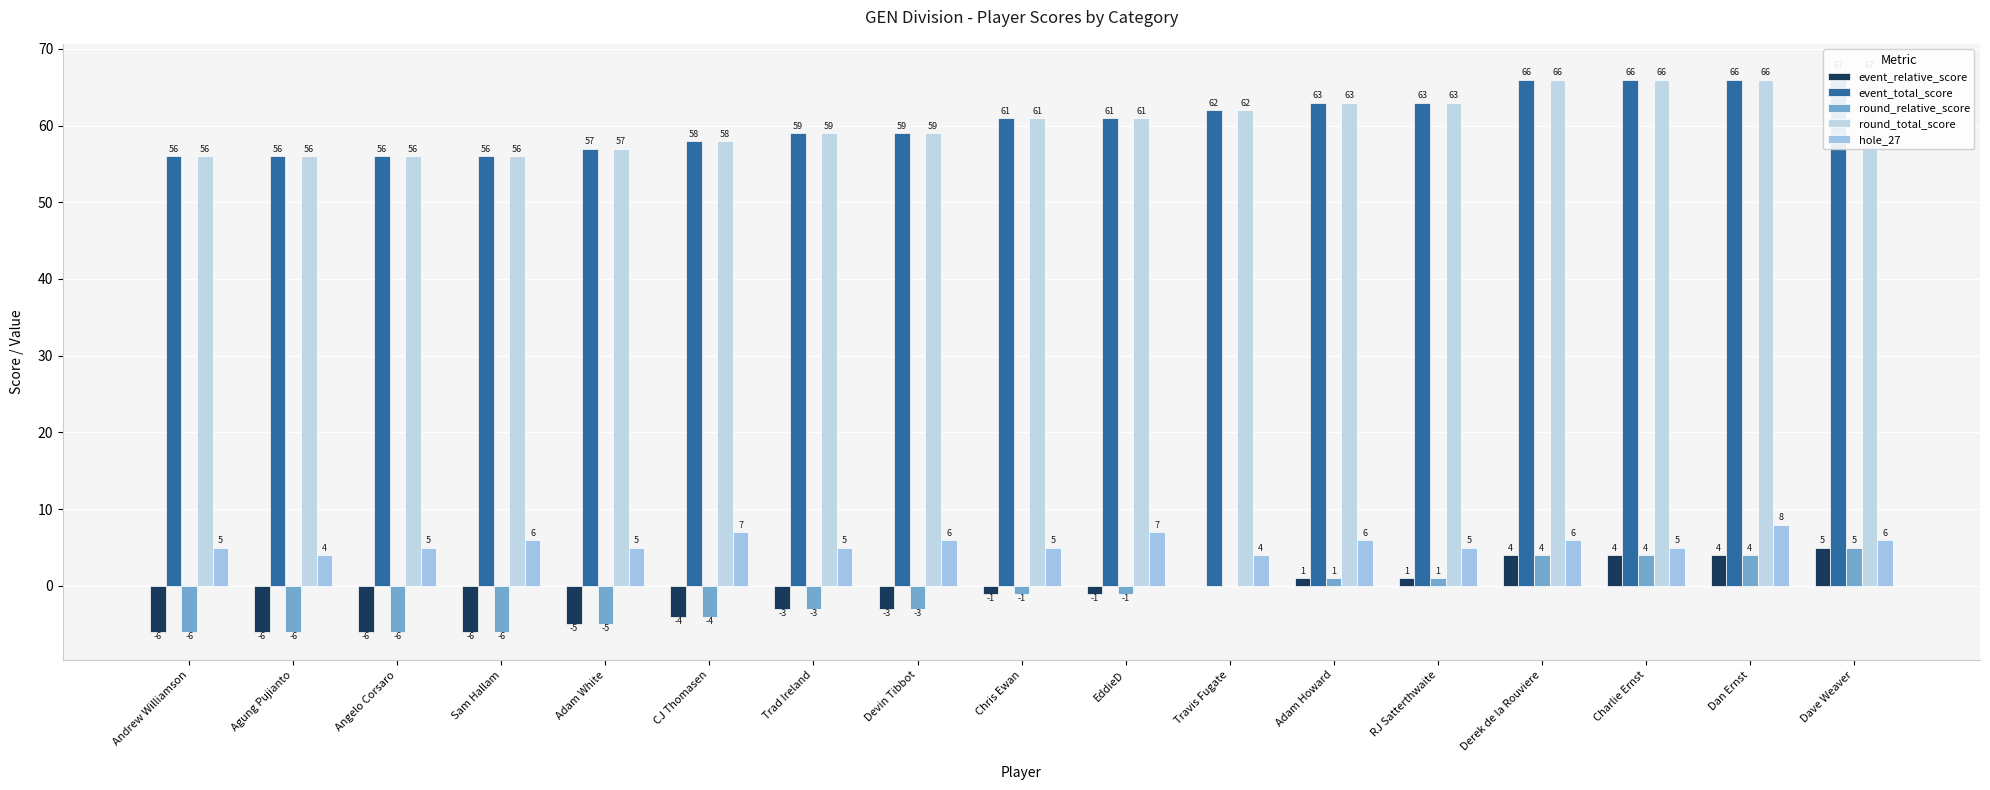

What is the average value of the event_relative_score series?

-1